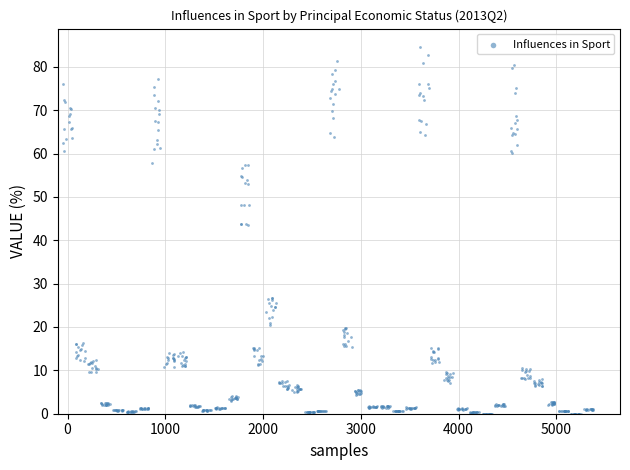

What is the range of X values (max minus min)?

5428.6